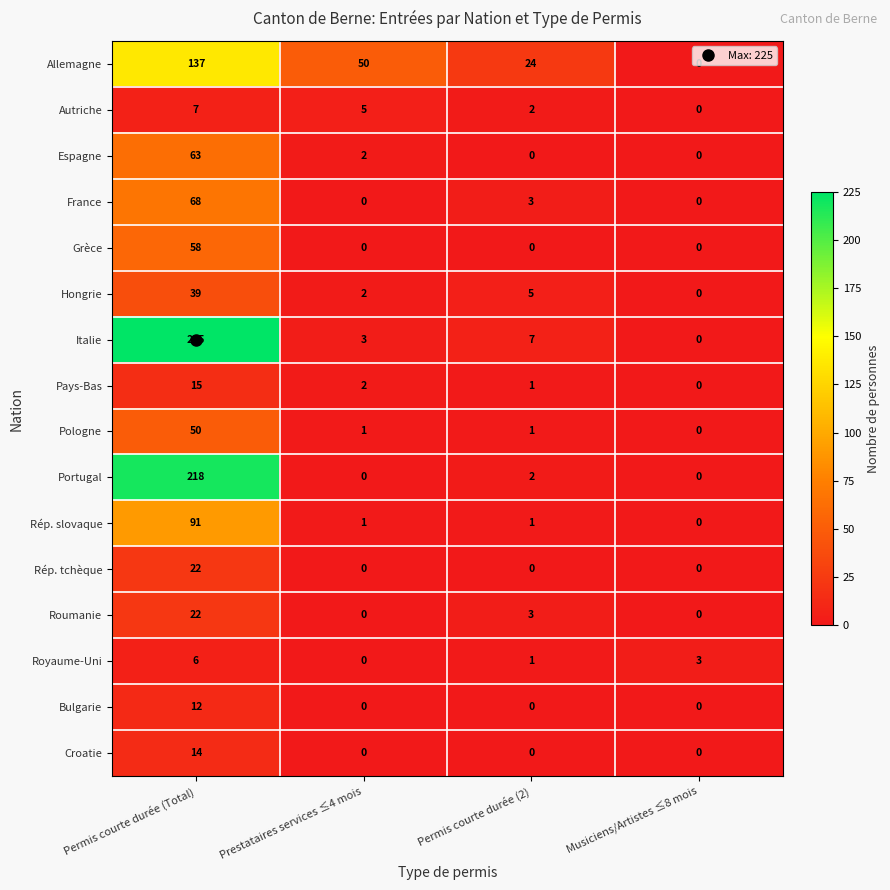

Read the Italie value at Prestataires services ≤4 mois, to the nearest 5.

5